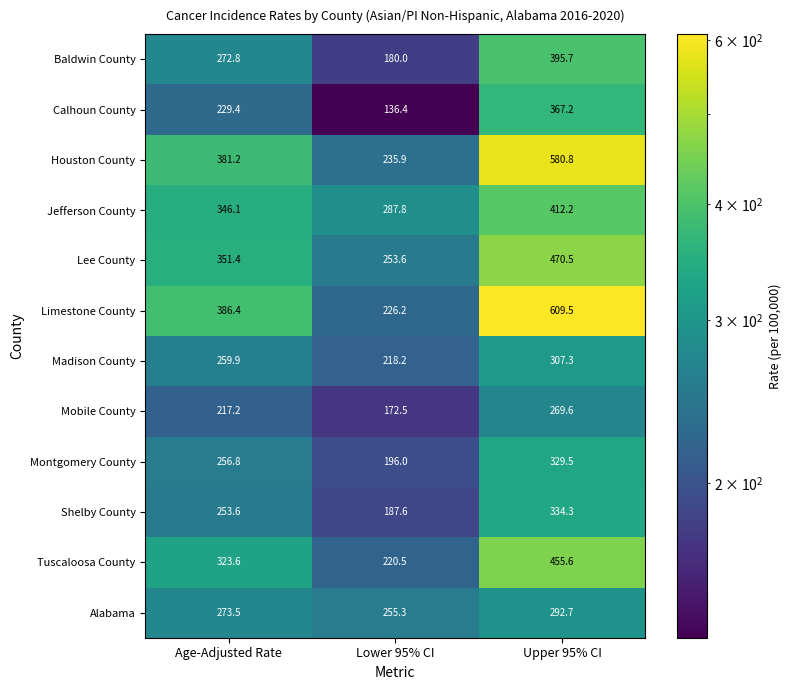

What is the spread (max minus min) of values at Age-Adjusted Rate?

169.2